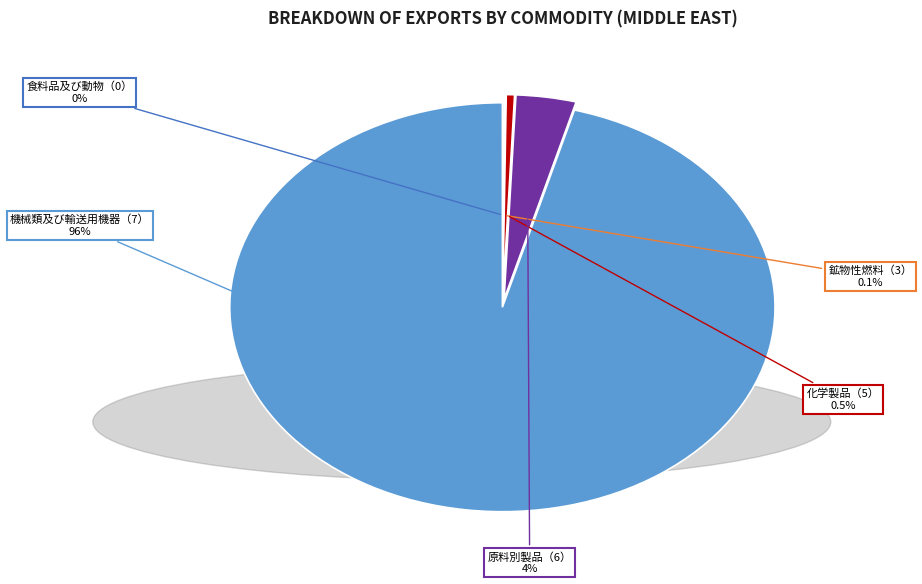

Between 原料別製品（6） and 化学製品（5）, which is larger?

原料別製品（6）